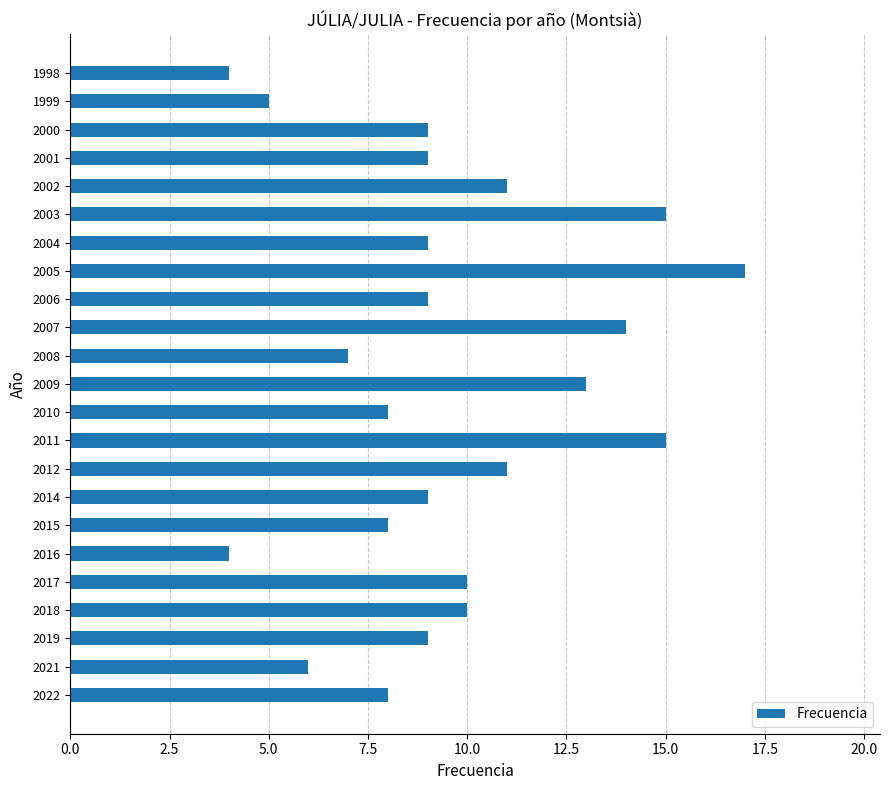

What is the difference between the maximum and minimum values?

13